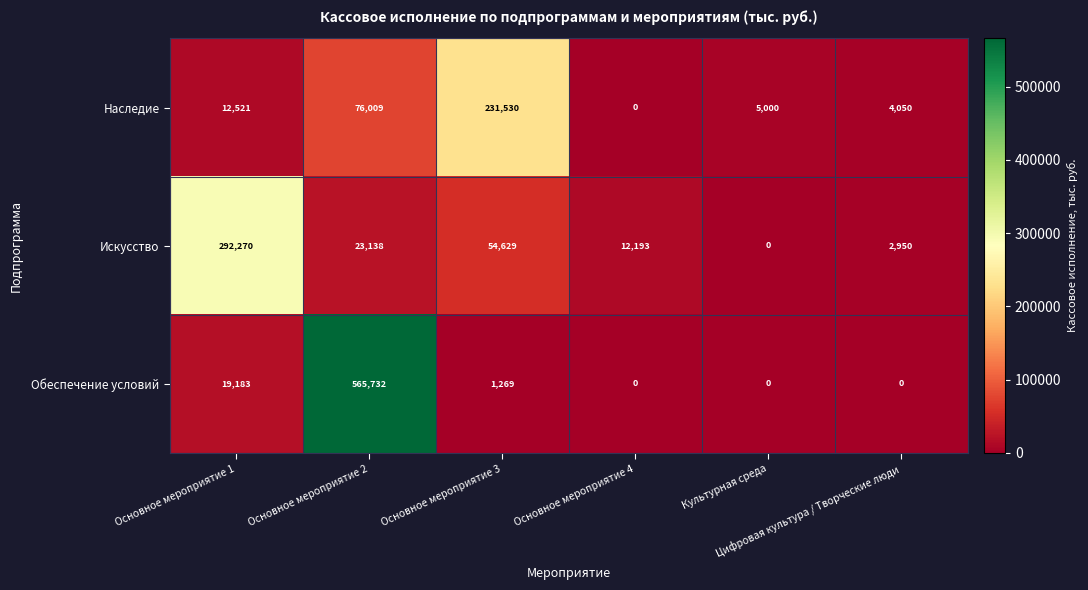

What is the difference between the maximum and minimum values in the Наследие series?

231530